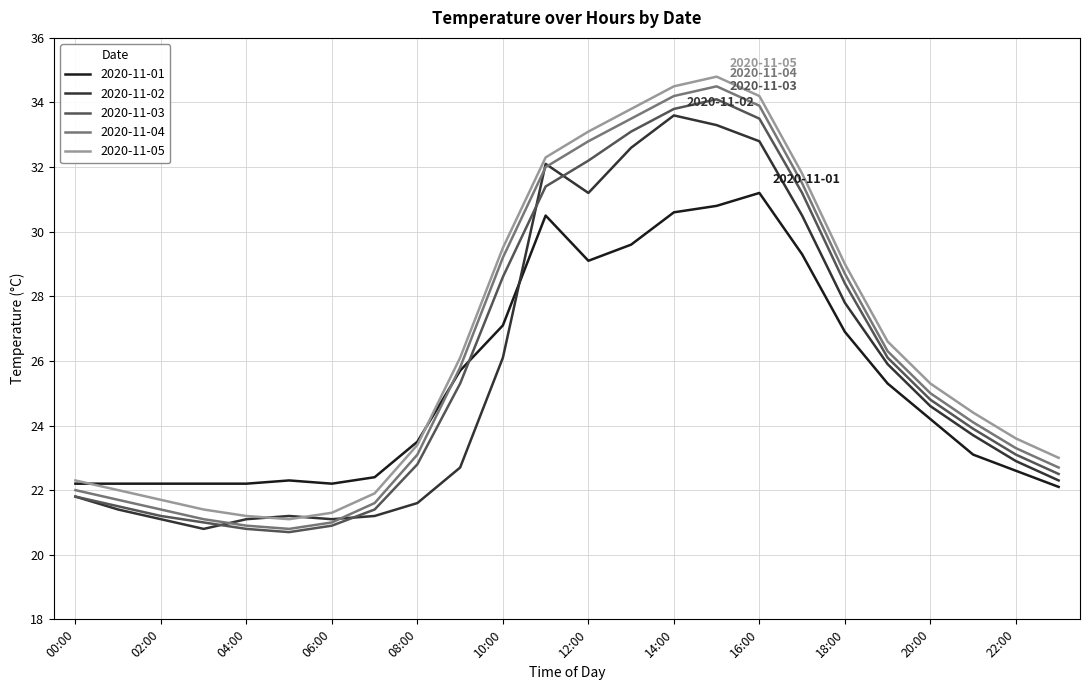

True or false: 2020-11-05 and 2020-11-04 cross at least once.

False